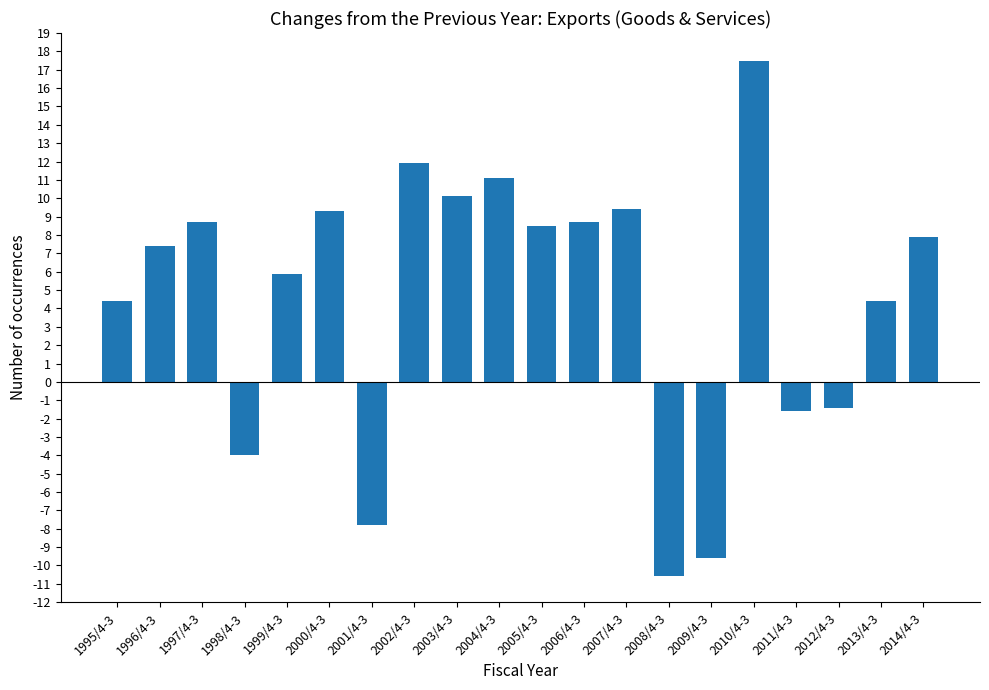

What is the difference between the second highest and second lowest values?

21.5